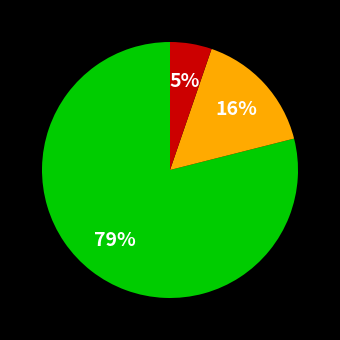

To the nearest percent, what is the difference between the largest and smallest slice percentages?

74%